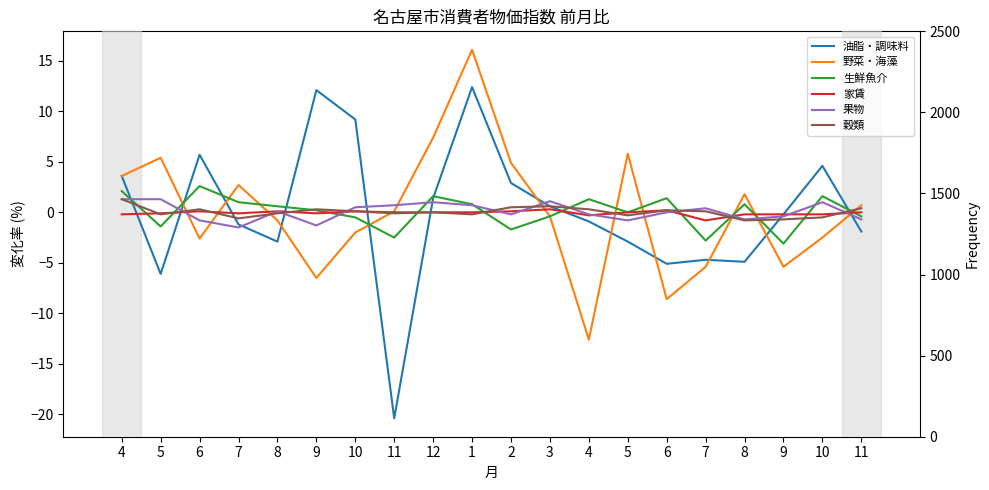

Which category has the highest value across all series?

1